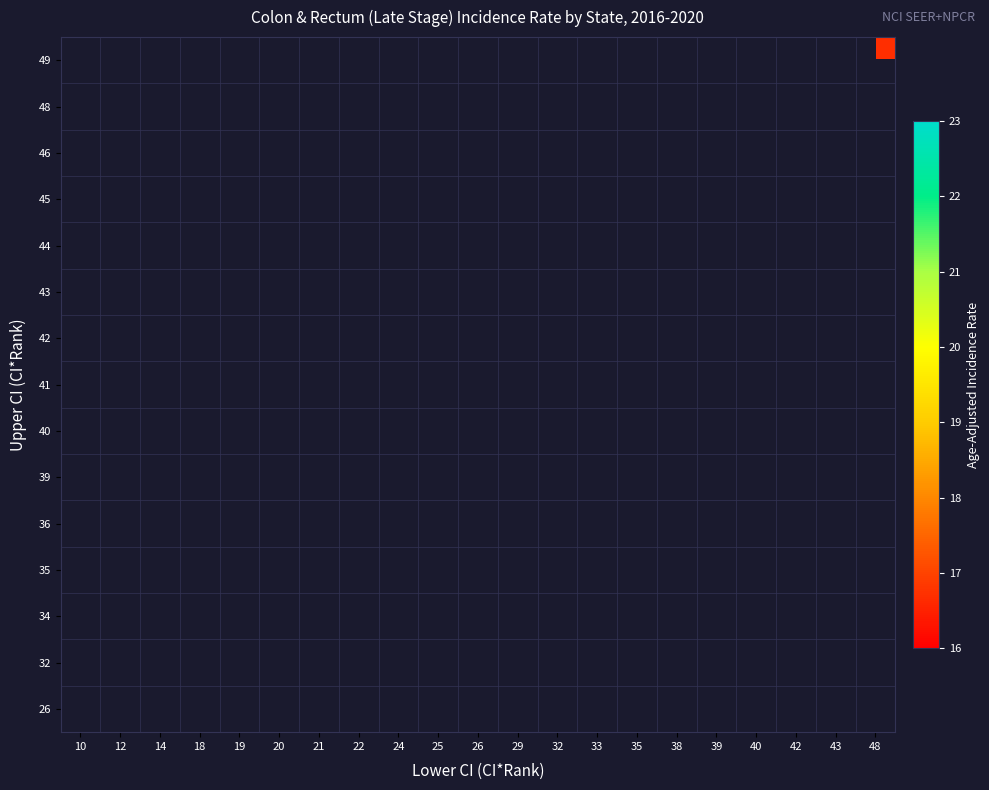

What is the smallest value displayed?

16.7